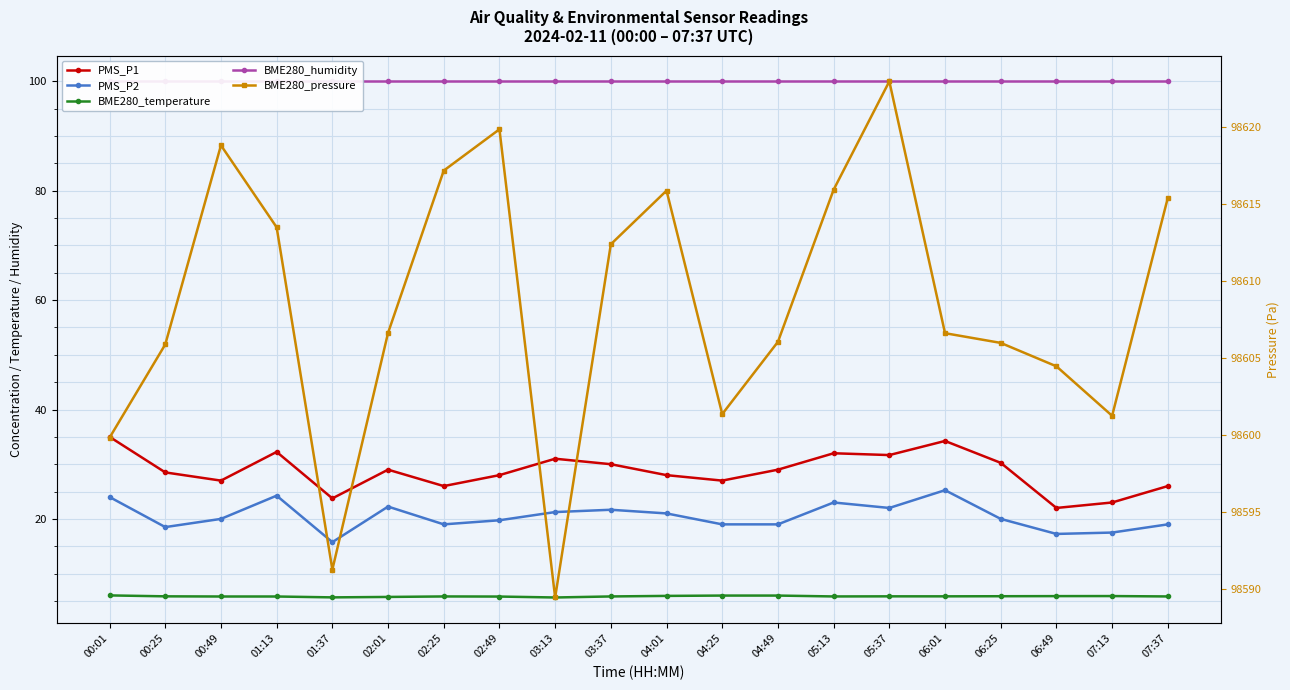

What is the spread (max minus min) of values at 04:25?

98595.4